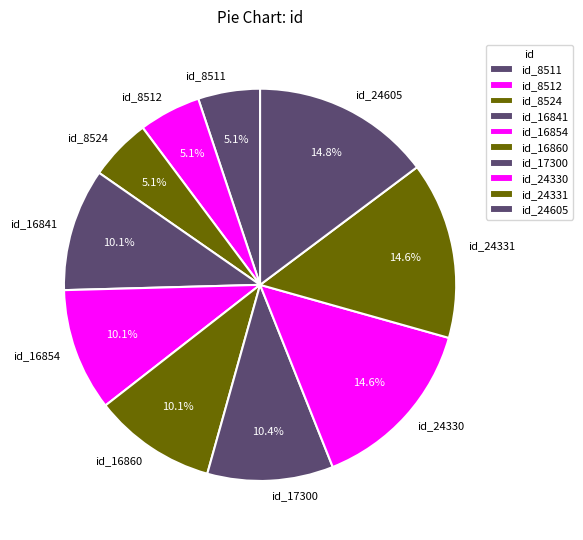

What percentage do id_16841 and id_16854 together represent?

20.2%